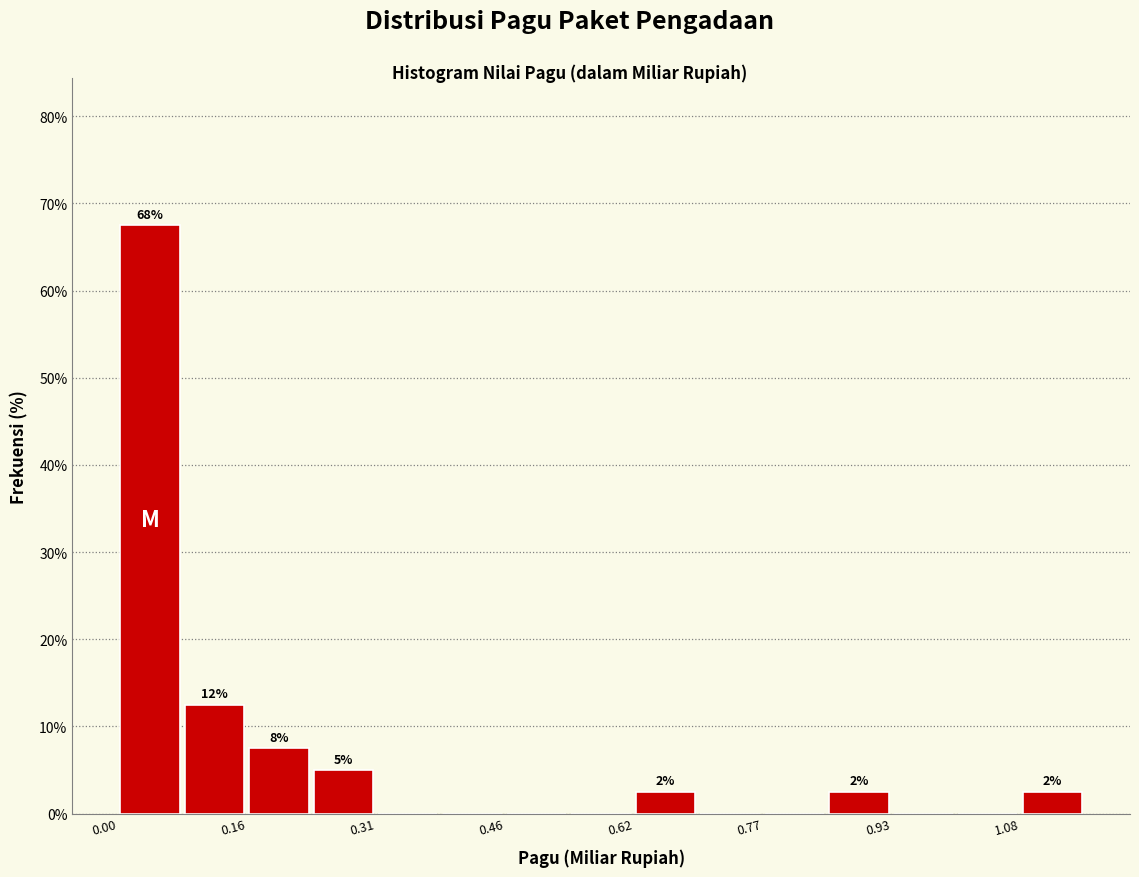

Around what value on the x-axis is the tallest bar? Give the approximate position of its centre, as read against the axis.

0.04